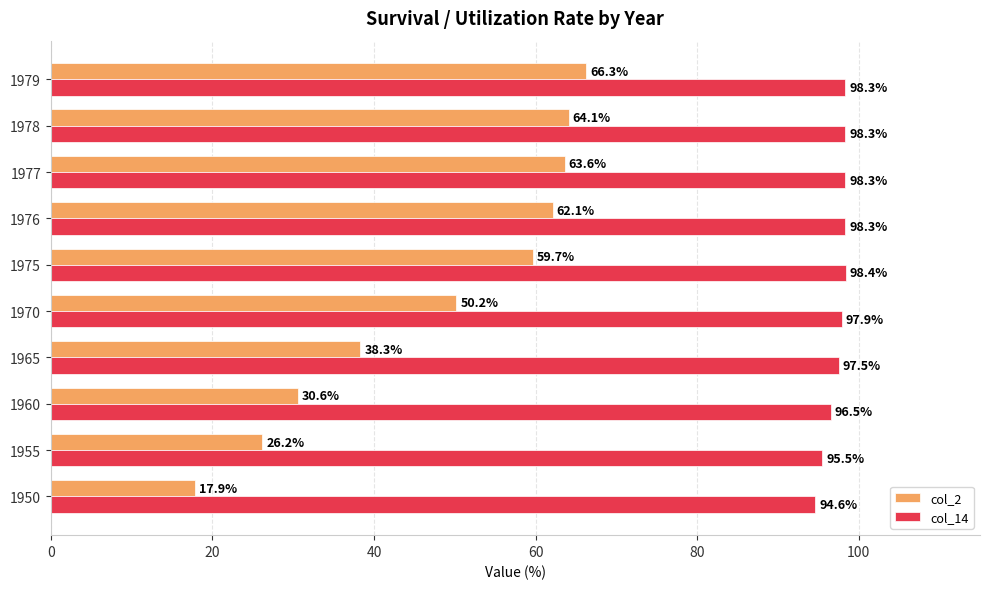

What is the approximate value of col_14 at 1950?

94.6